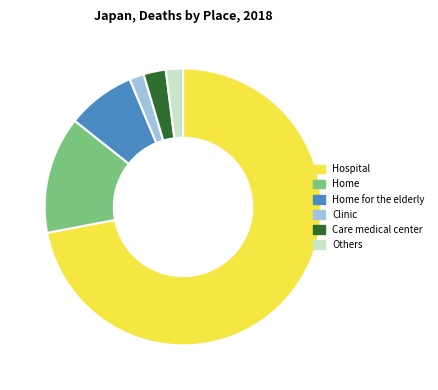

Which category has the biggest portion of the pie?

Hospital